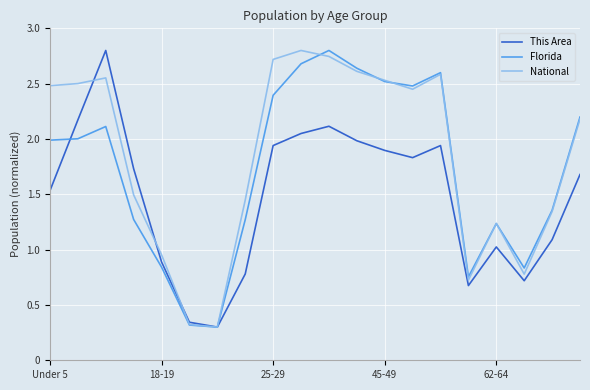

What is the greatest value displayed?

2.8